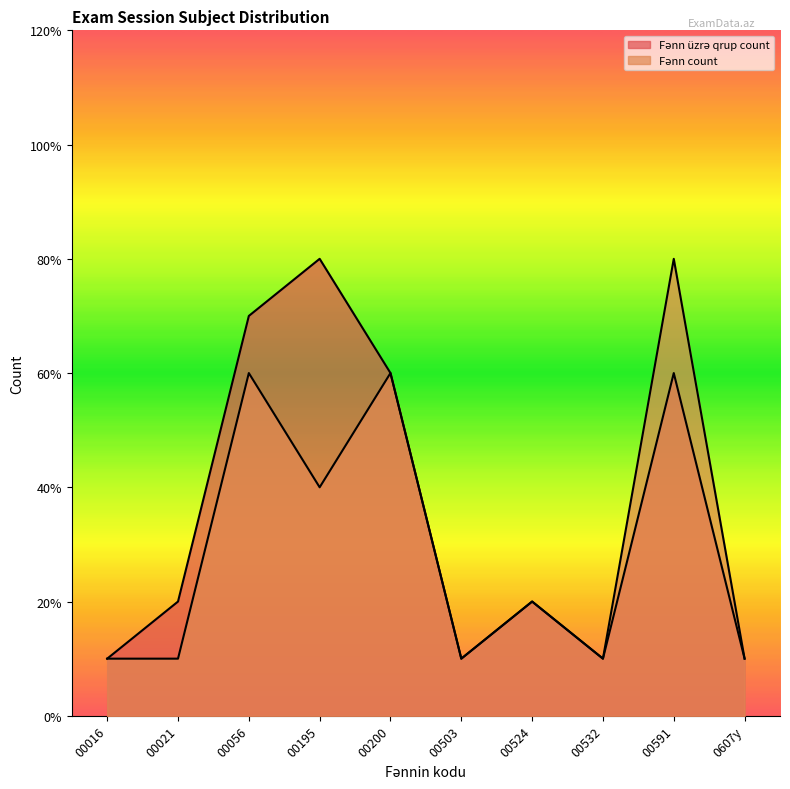

What is the value of the Fənn count point at the 10th from the left?

1